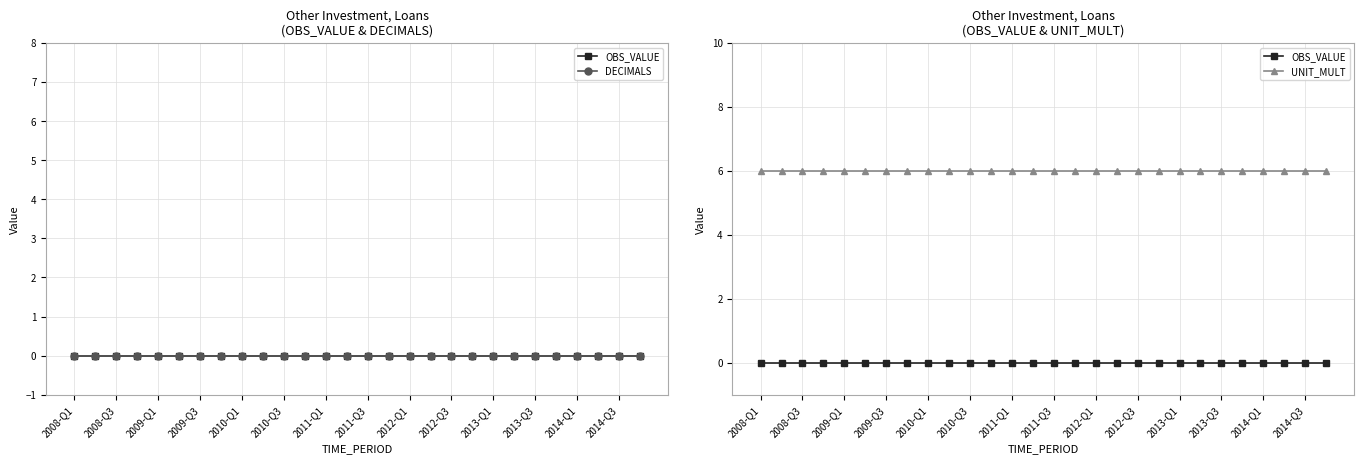

At 2008-Q1, list the series in order from largest to smallest.

UNIT_MULT, OBS_VALUE, DECIMALS